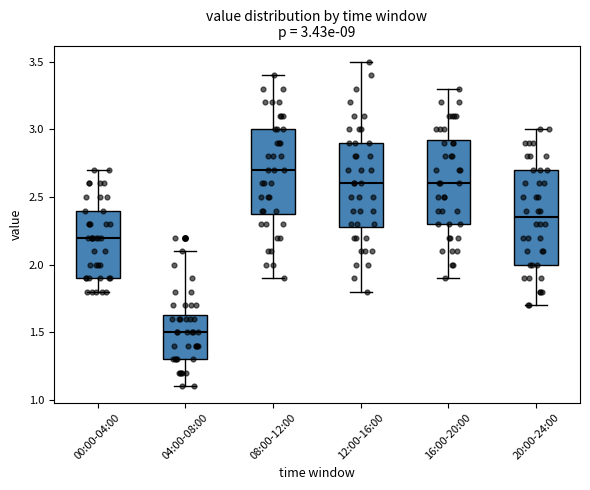

Which box has the highest median line?

08:00-12:00